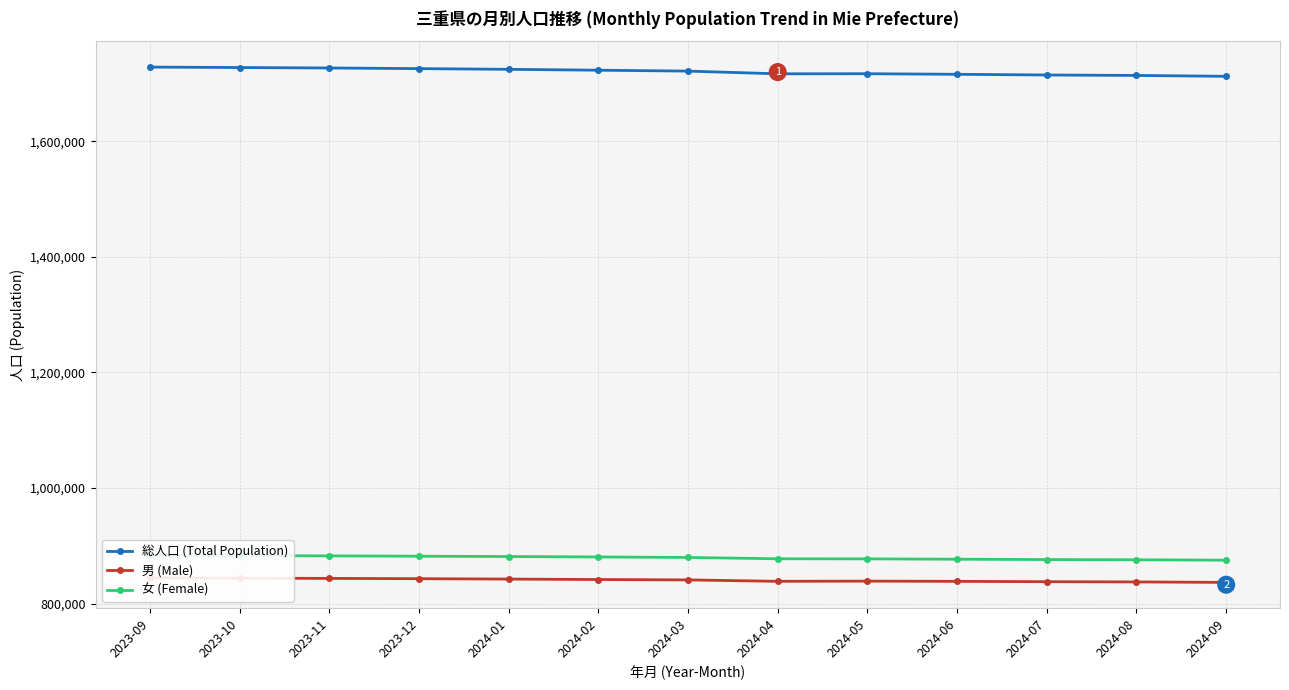

At which label does 総人口 (Total Population) first exceed 1721312?

2023-09